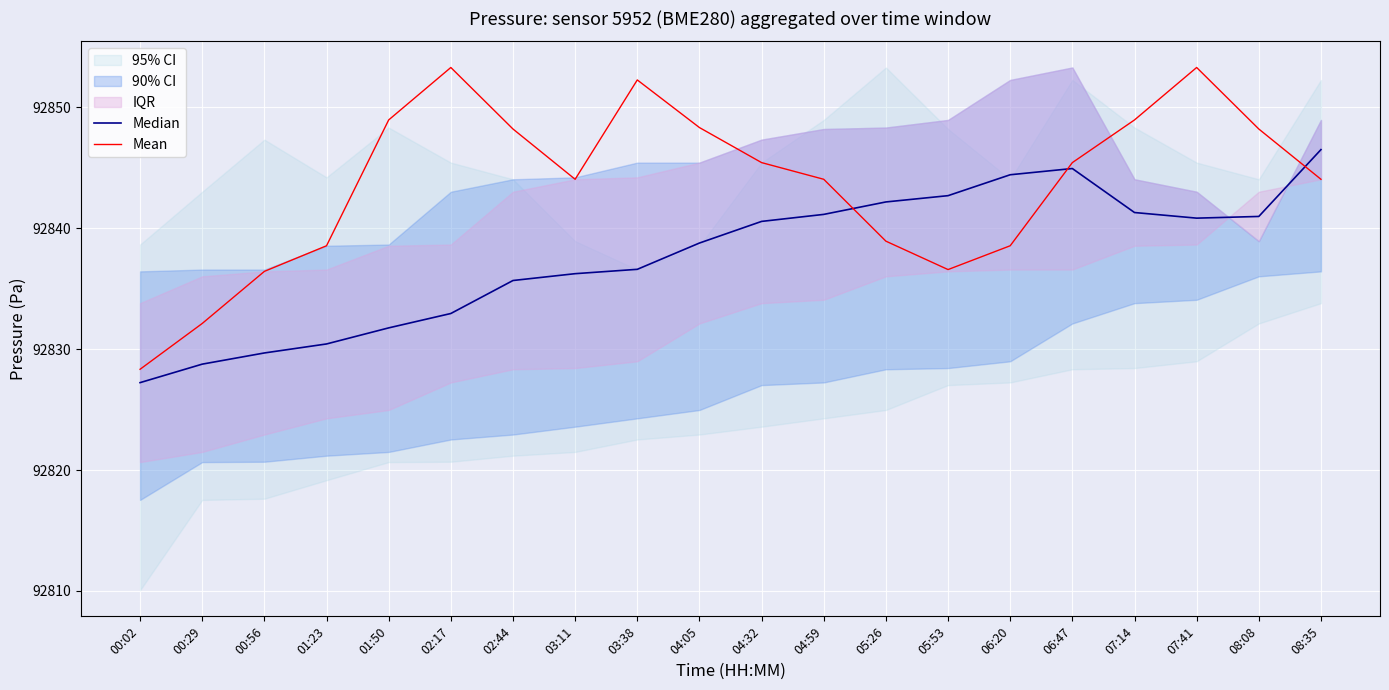

How many interior local valleys does the Mean series have?

2